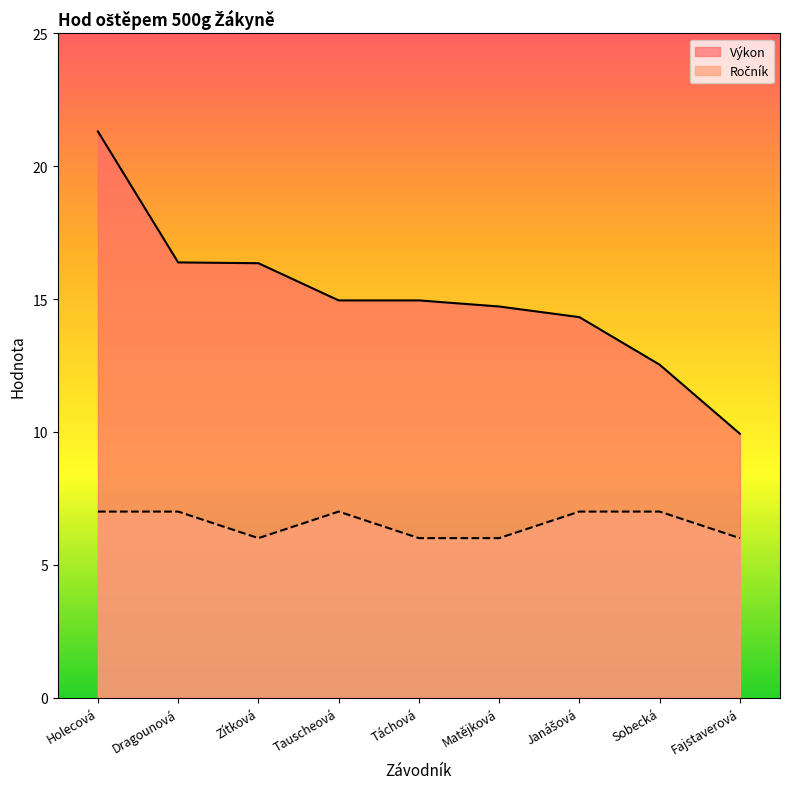

How many categories are shown in the chart?

9